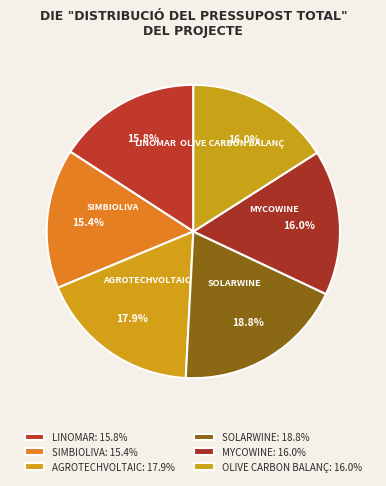

How many segments does this pie chart have?

6